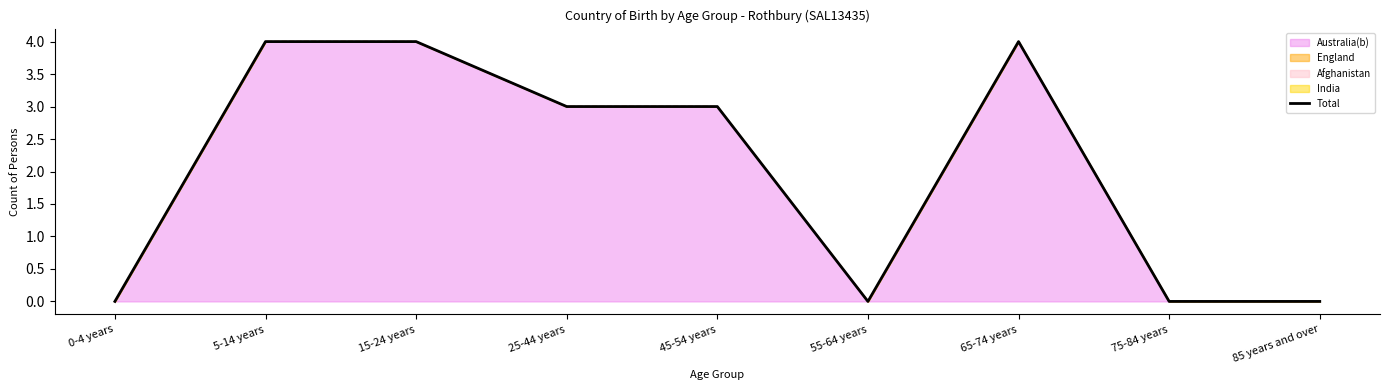

List the labels in order of value, smallest first.

0-4 years, 55-64 years, 75-84 years, 85 years and over, 25-44 years, 45-54 years, 5-14 years, 15-24 years, 65-74 years